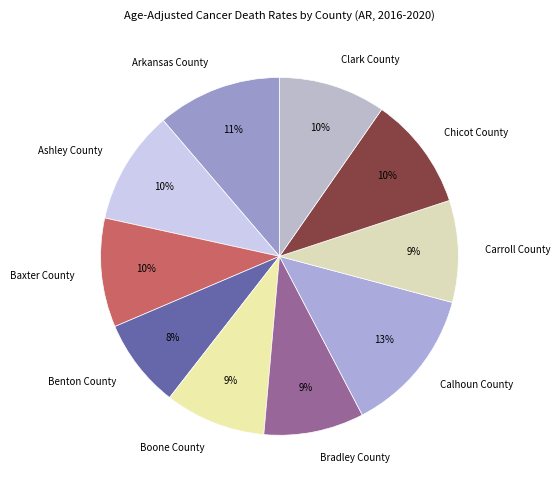

Is there any slice that represents more than half of the pie?

No